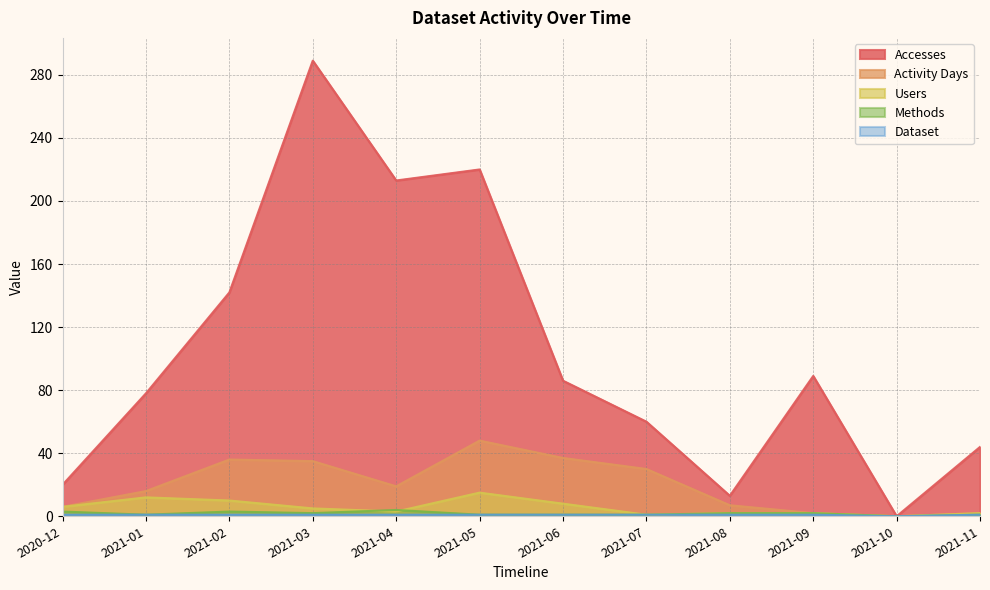

At which category is the sum across all series the highest?

2021-03